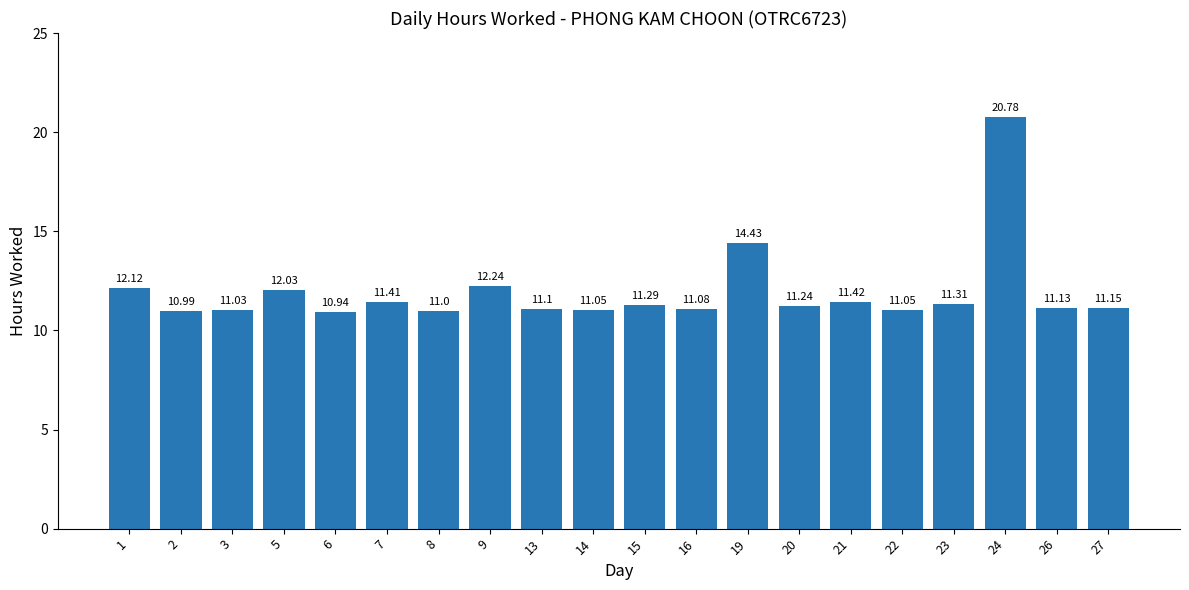

Reading left to right, what are all the values shown in this chart?

12.1	11.0	11.0	12.0	10.9	11.4	11.0	12.2	11.1	11.1	11.3	11.1	14.4	11.2	11.4	11.1	11.3	20.8	11.1	11.2